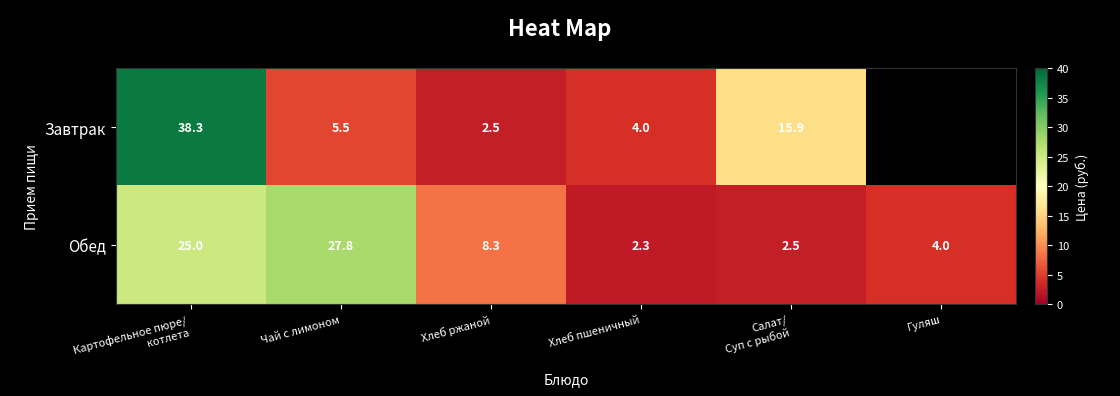

What is the spread (max minus min) of values at Чай с лимоном?

22.3